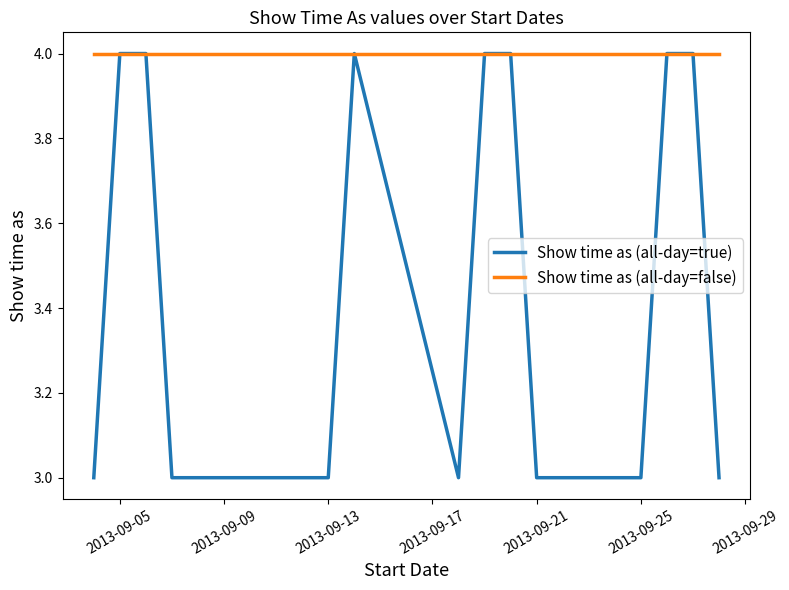

The value of Show time as (all-day=true) at 9/4/2013 is 3. True or false?

True